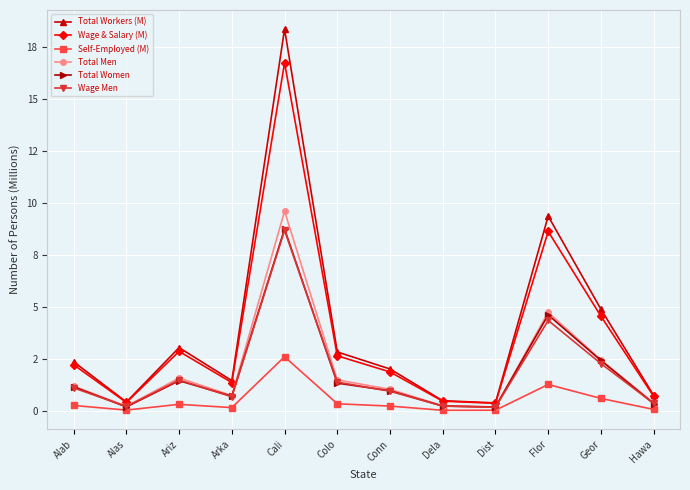

Does the chart have visible grid lines?

Yes